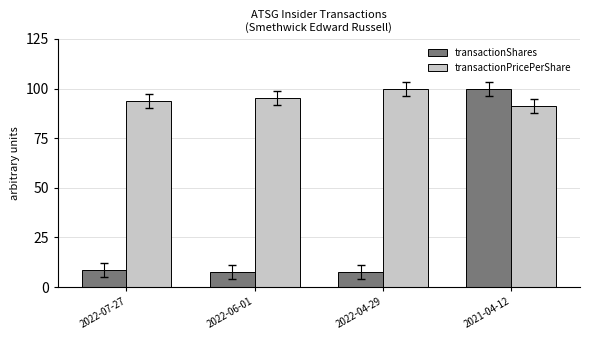

Reading right to left, list all the values displayed in this chart.

transactionShares: 100.0	7.6	7.6	8.6
transactionPricePerShare: 91.3	100.0	95.2	93.9